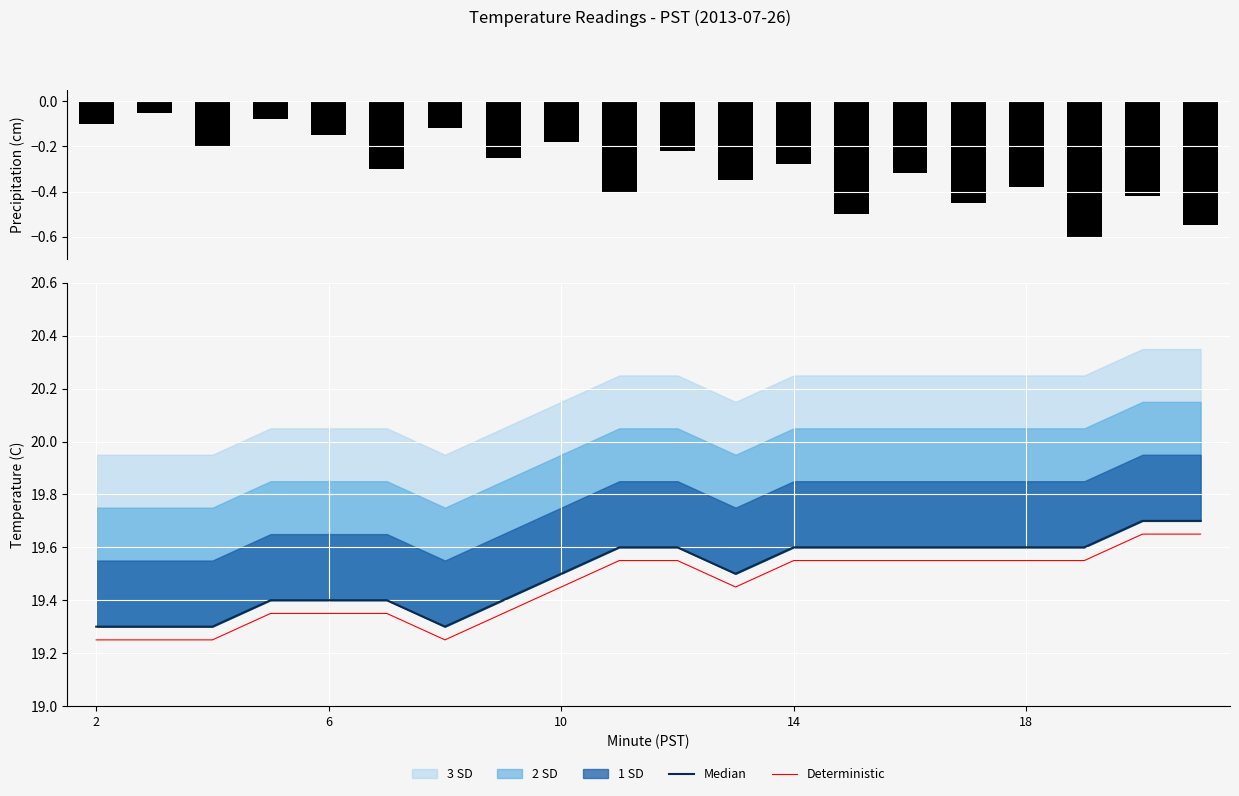

Is it true that Deterministic equals 29.5 at 18?

False